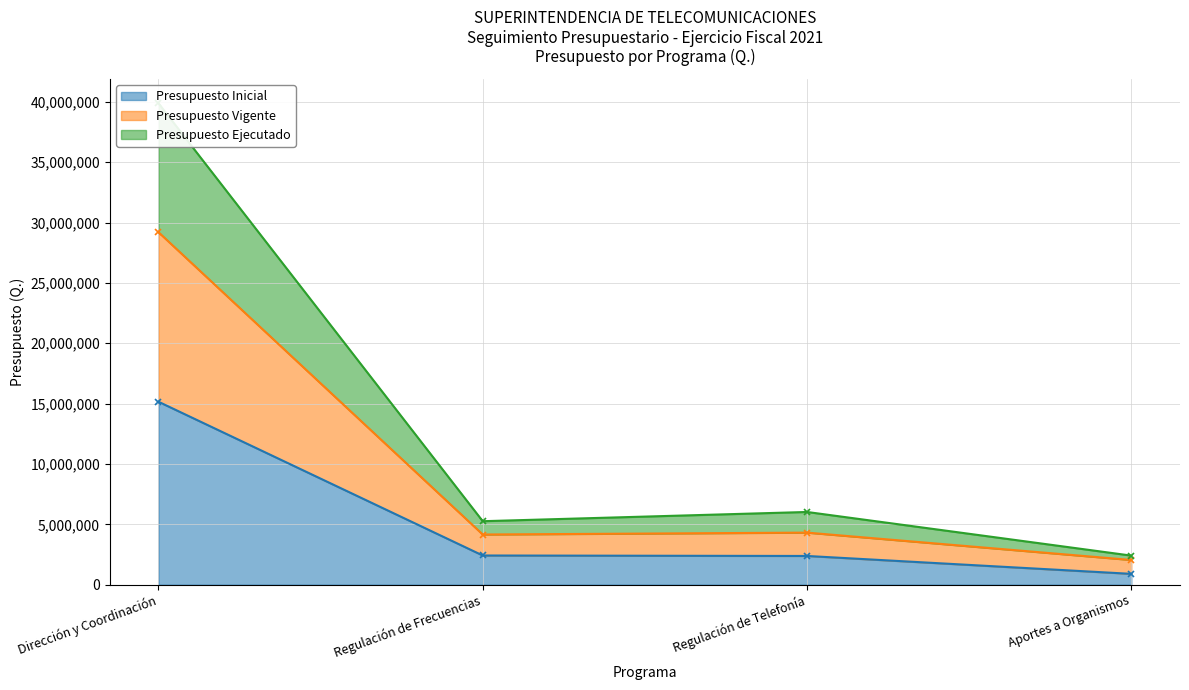

Reading right to left, list all the values displayed in this chart.

Presupuesto Inicial: Aportes a Organismos=900000.0	Regulación de Telefonía=2382389.0	Regulación de Frecuencias=2421161.0	Dirección y Coordinación=15157450.0
Presupuesto Vigente: Aportes a Organismos=2048534.0	Regulación de Telefonía=4316178.0	Regulación de Frecuencias=4159047.0	Dirección y Coordinación=29200741.0
Presupuesto Ejecutado: Aportes a Organismos=2411027.9	Regulación de Telefonía=6025528.5	Regulación de Frecuencias=5261051.4	Dirección y Coordinación=39881692.3